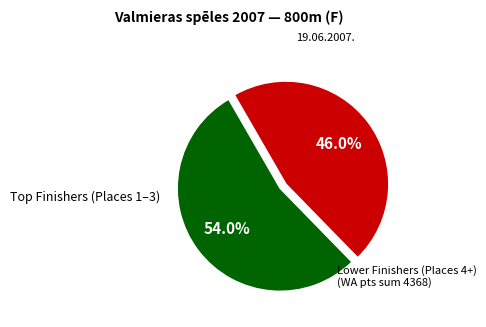

Does any single category account for the majority?

Yes